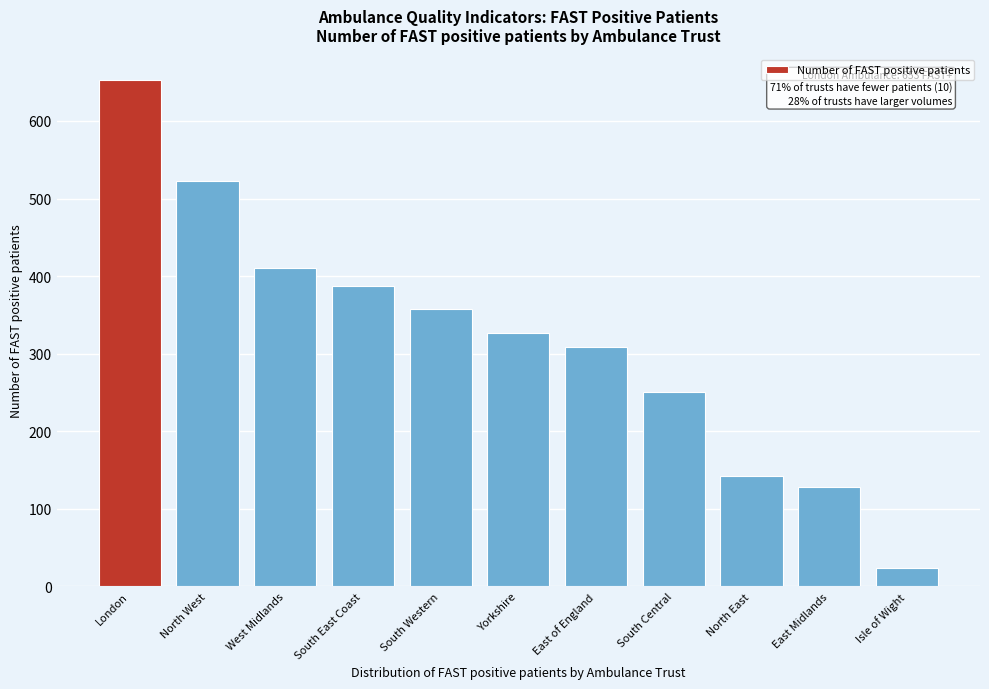

Reading left to right, transcribe all the data shown in this chart.

London=653	North West=523	West Midlands=410	South East Coast=387	South Western=358	Yorkshire=327	East of England=309	South Central=251	North East=142	East Midlands=128	Isle of Wight=24